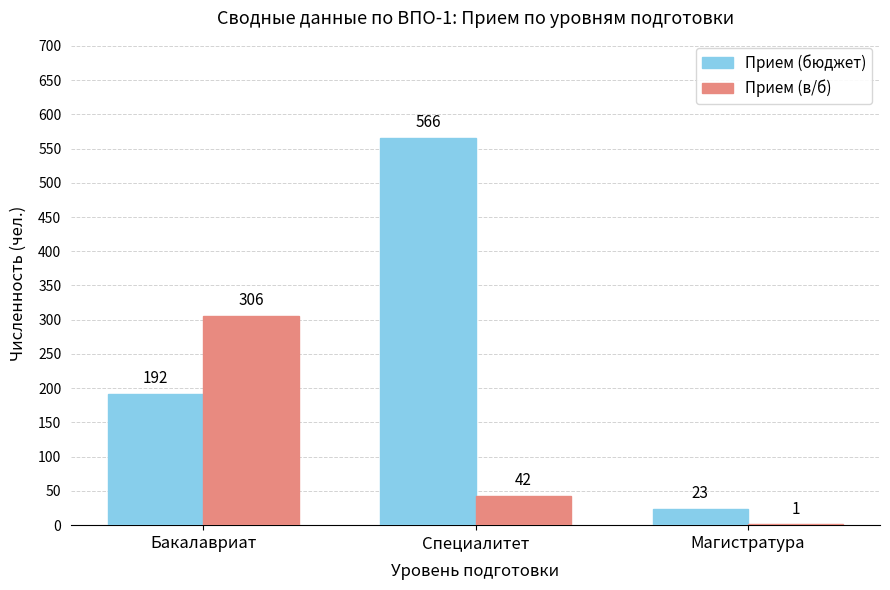

What is the sum of all Прием (бюджет) values?

781